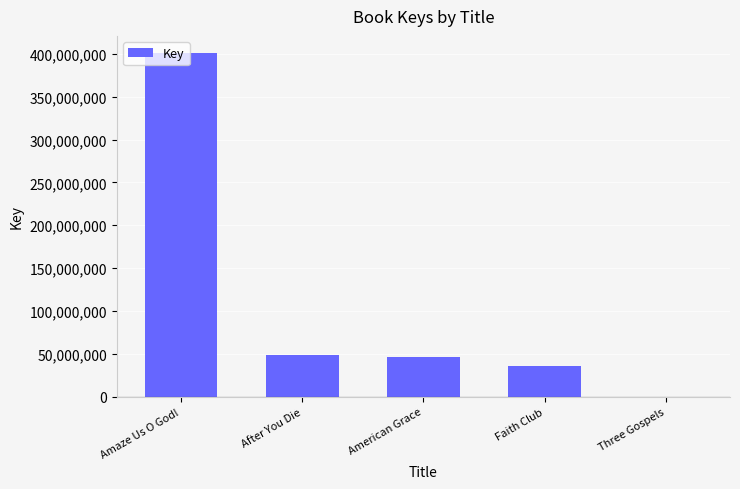

What is the maximum value shown in the chart?

400839377